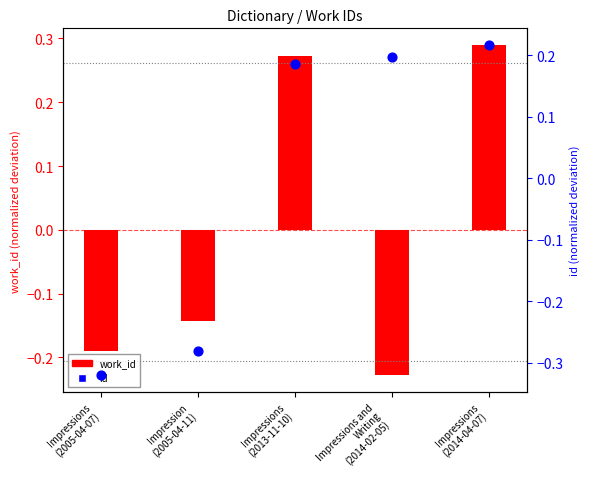

Which series has the largest total across all categories?

id